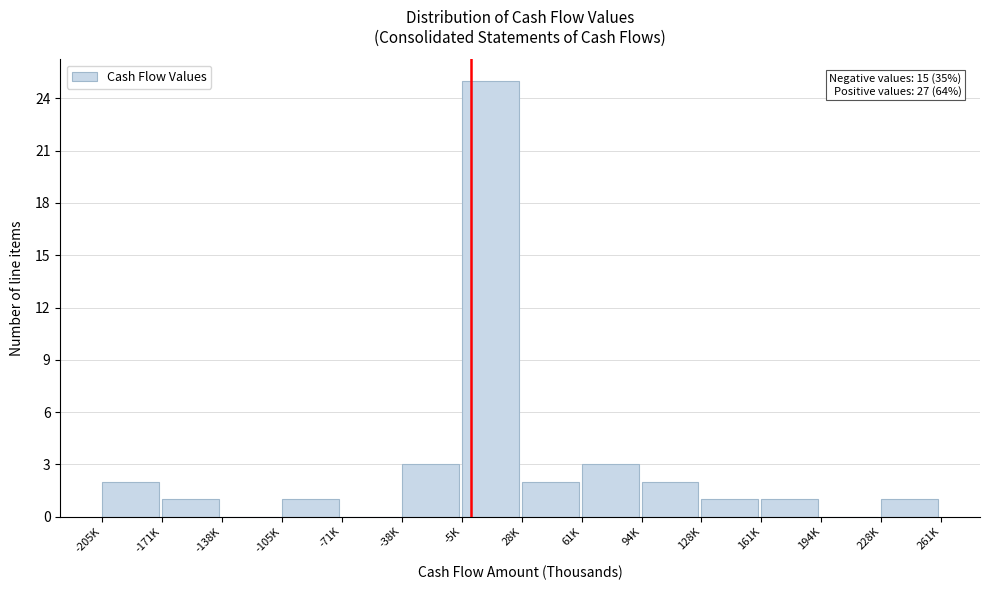

Reading right to left, list all the values displayed in this chart.

228K=1	194K=0	161K=1	128K=1	94K=2	61K=3	28K=2	-5K=25	-38K=3	-71K=0	-105K=1	-138K=0	-171K=1	-205K=2